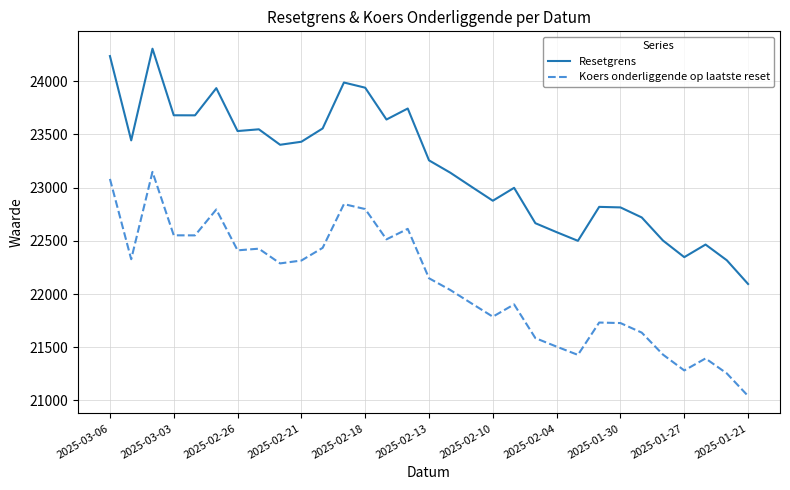

What is the greatest value displayed?

24304.4